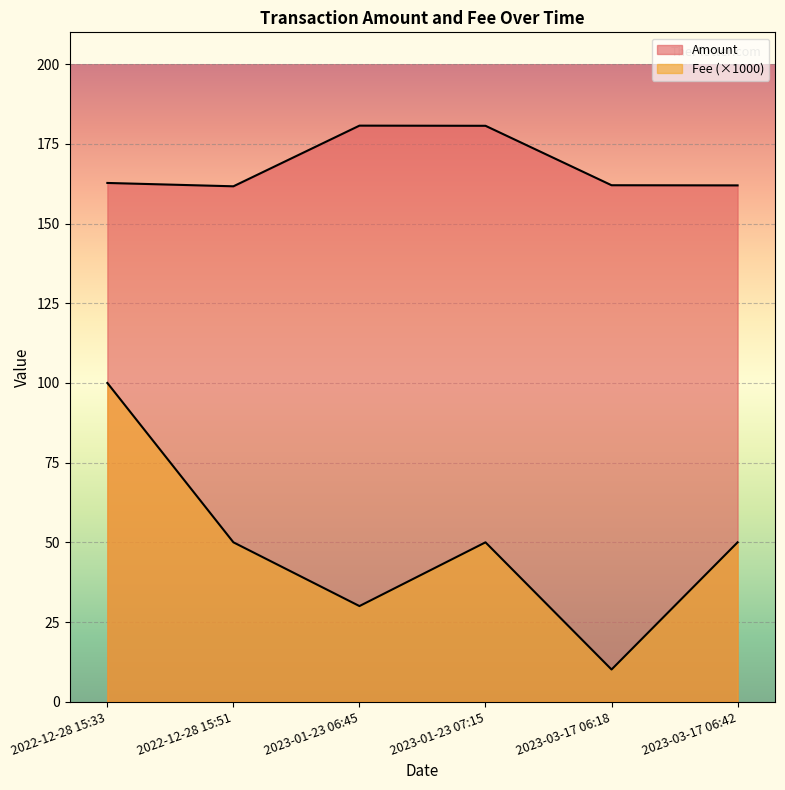

What position from the left is 2023-01-23 06:45?

3